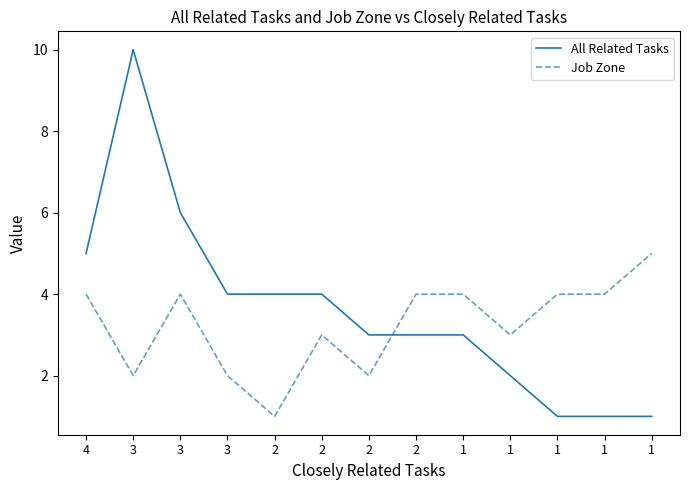

What are all the series names shown in the legend?

All Related Tasks, Job Zone